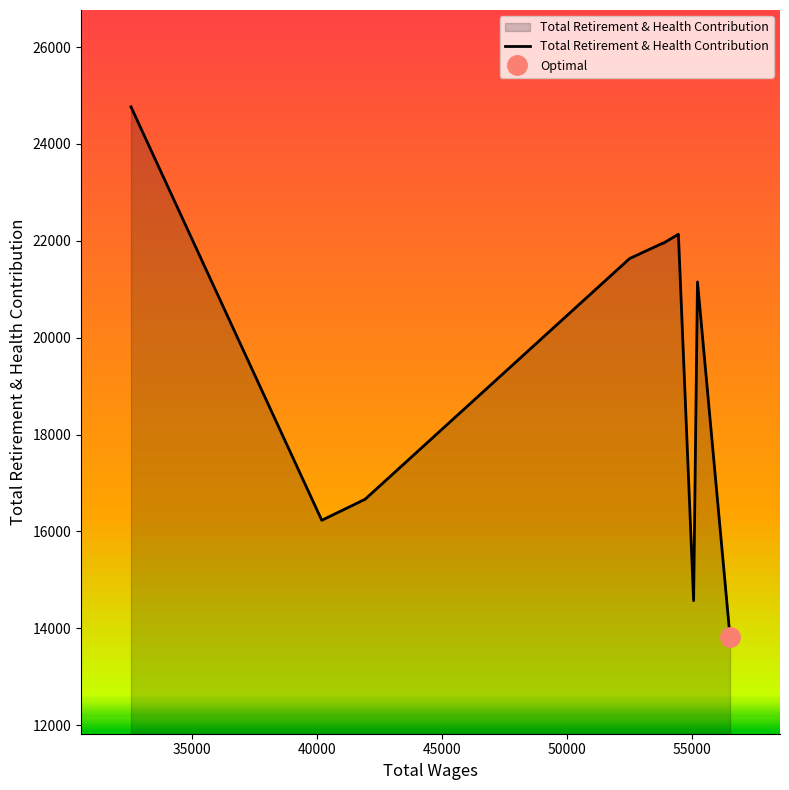

Count the number of values greater than 21635.

4